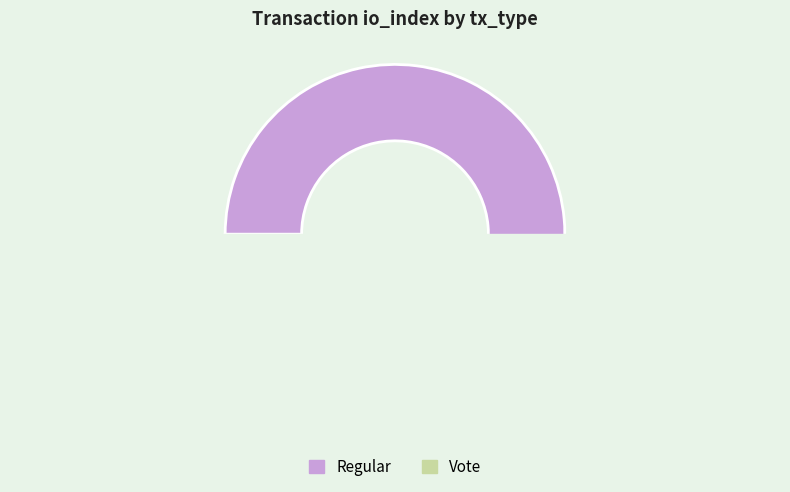

Which slice is the smallest?

Vote